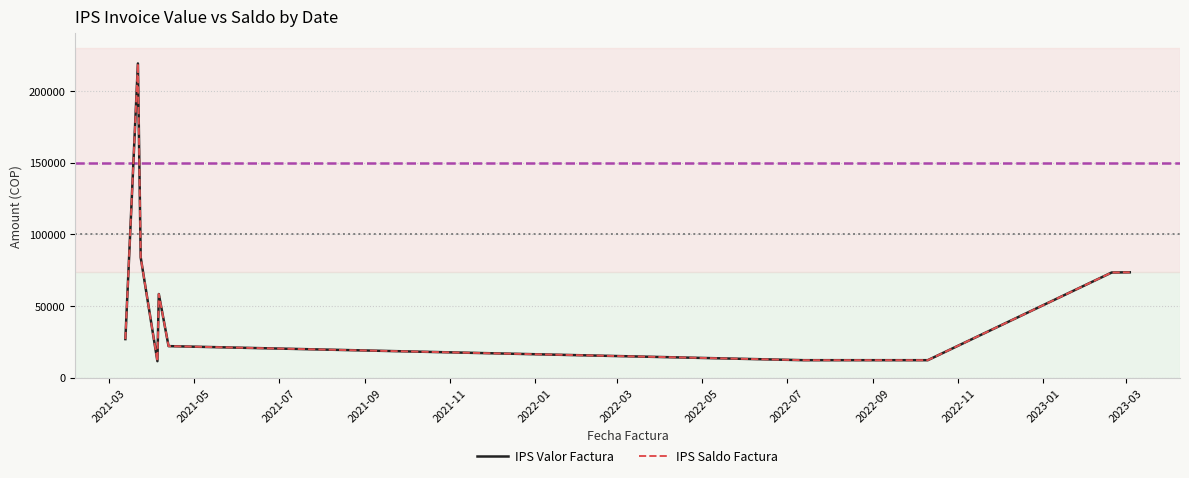

What is the label of the 10th point from the left?

2022-09